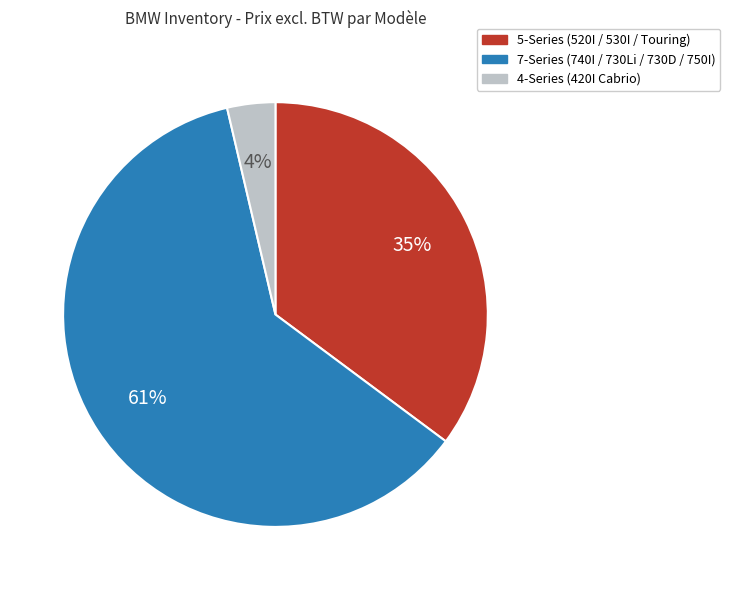

How many segments does this pie chart have?

3